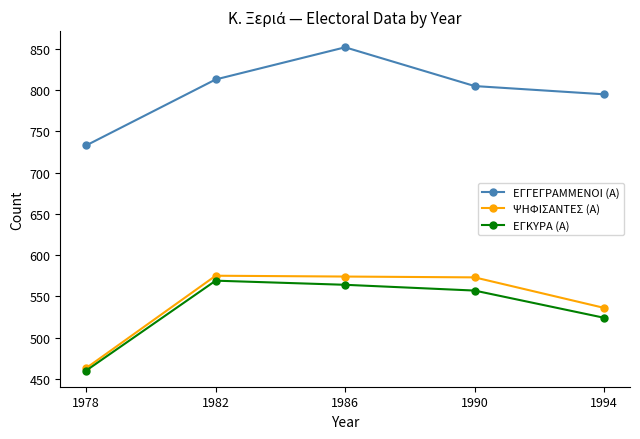

At how many categories does at least one series exceed 615?

5